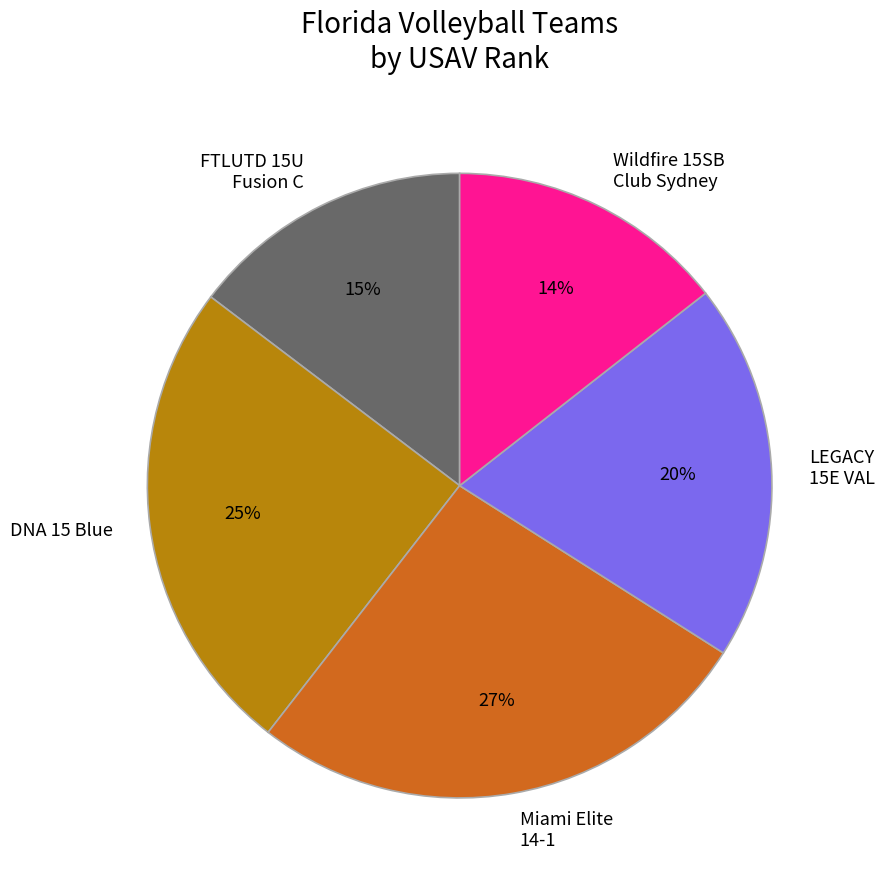

Which slice is the largest?

Miami Elite 14-1